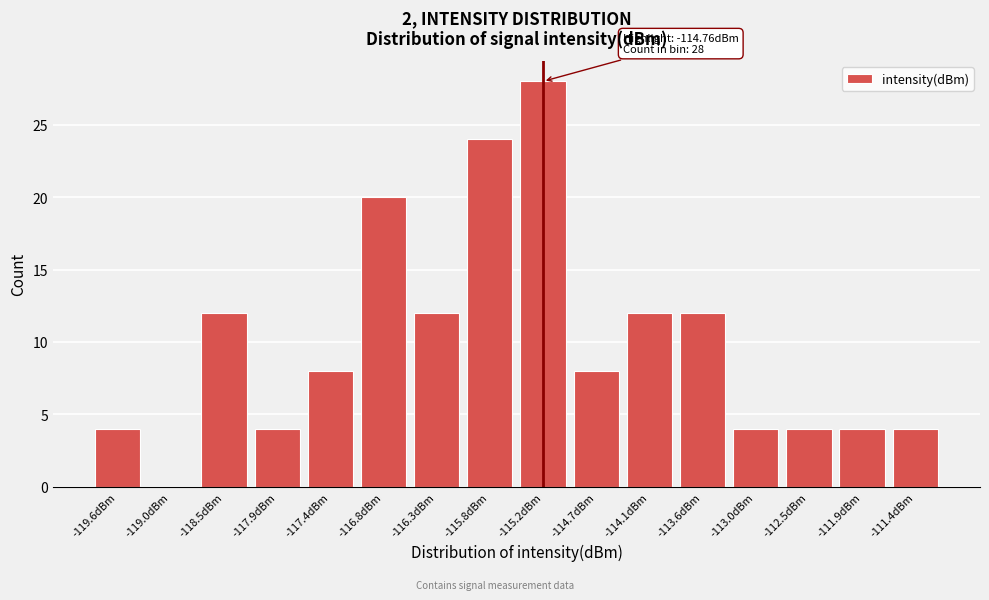

Reading left to right, list all the values displayed in this chart.

-119.6dBm=4	-119.0dBm=0	-118.5dBm=12	-117.9dBm=4	-117.4dBm=8	-116.8dBm=20	-116.3dBm=12	-115.8dBm=24	-115.2dBm=28	-114.7dBm=8	-114.1dBm=12	-113.6dBm=12	-113.0dBm=4	-112.5dBm=4	-111.9dBm=4	-111.4dBm=4